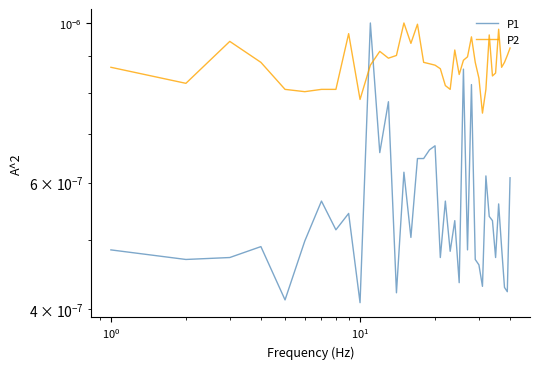

Count the P1 values in the range 0 to 1.

40